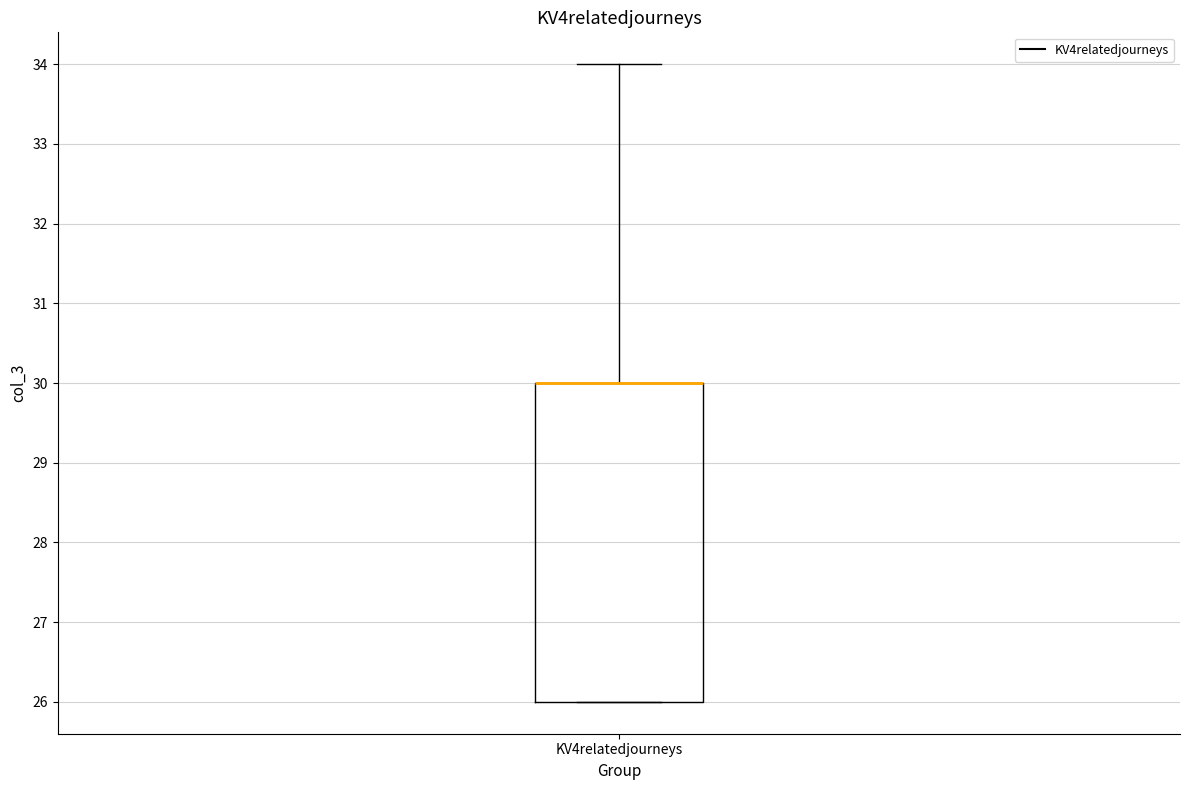

Where is the upper edge of the box for KV4relatedjourneys on the y-axis? The values are not printed on the chart, so give them approximately, as read against the axis.

30